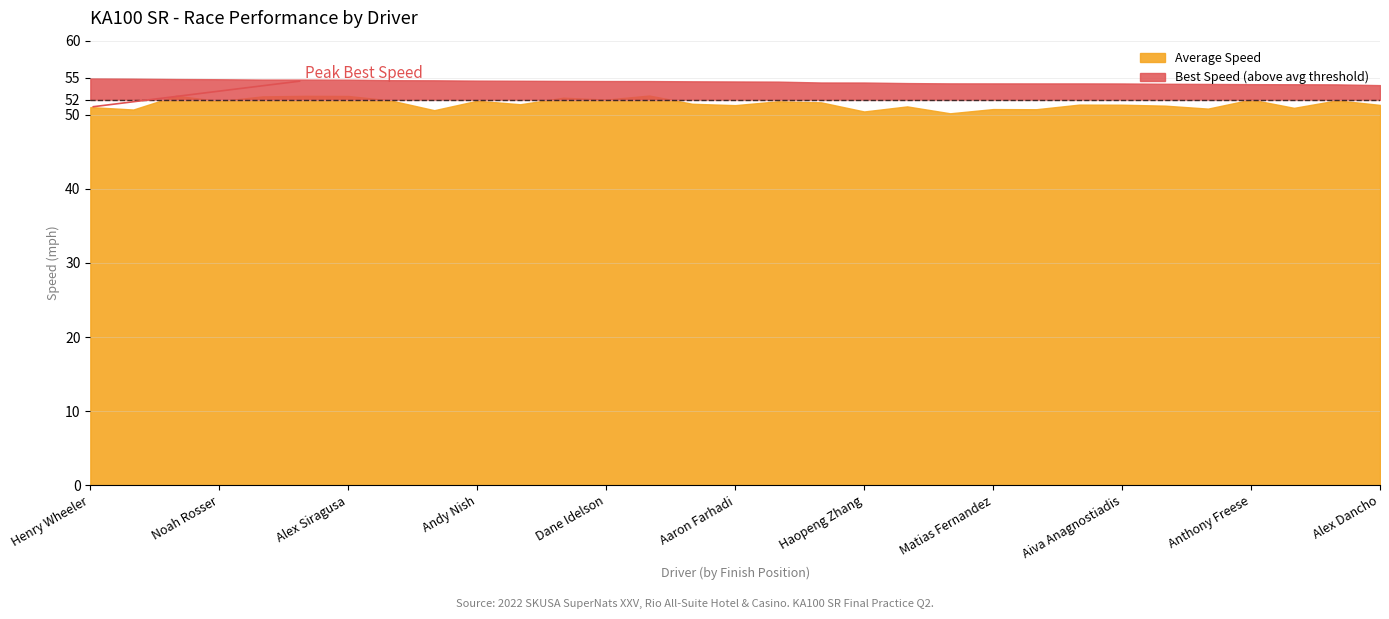

What is the label of the 22nd point from the right?

Andy Nish